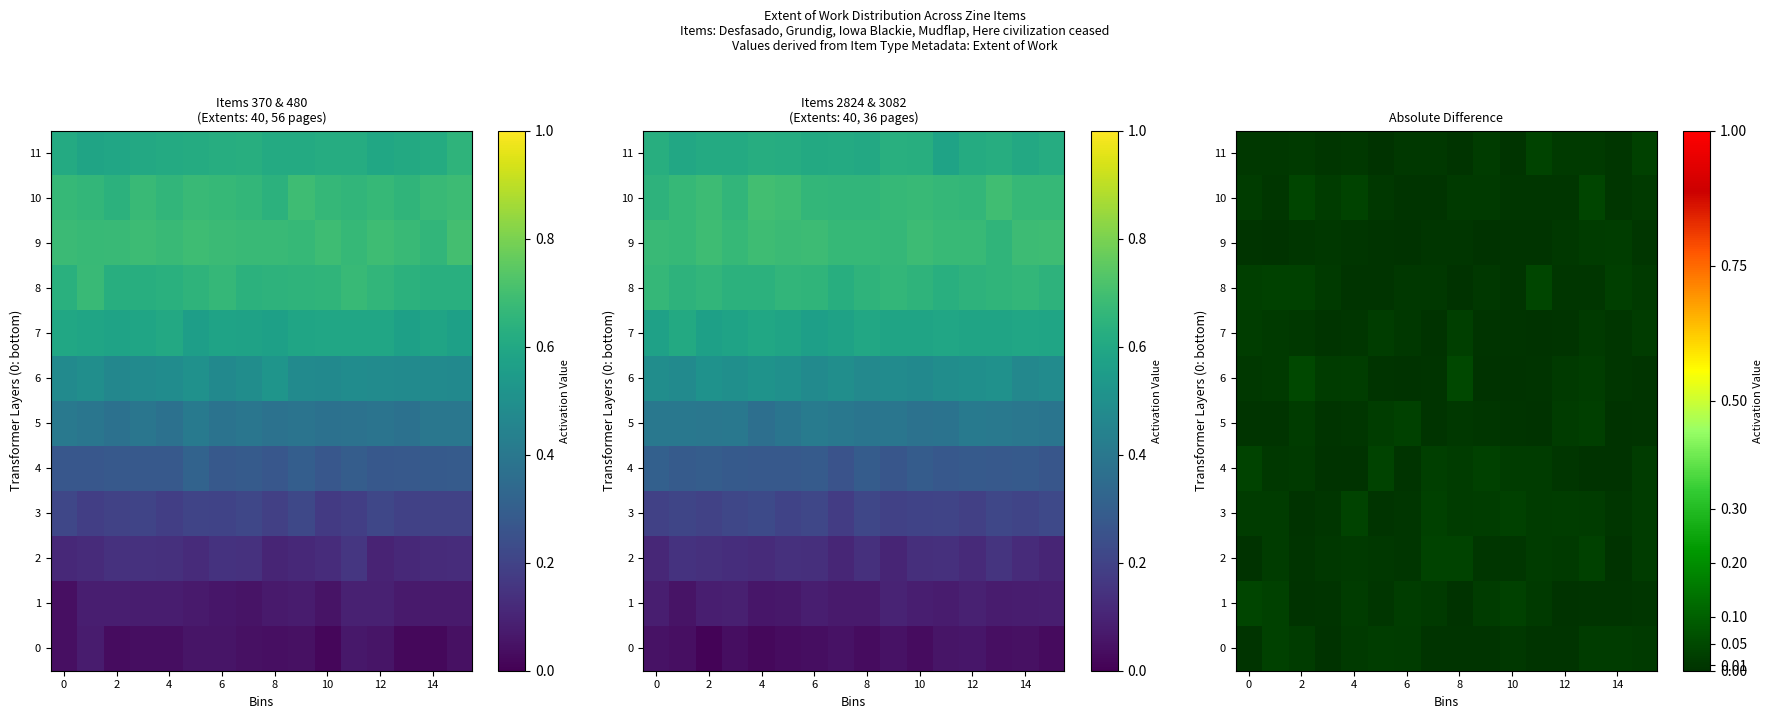

True or false: 0 has a value of 0.0 at 10.

False